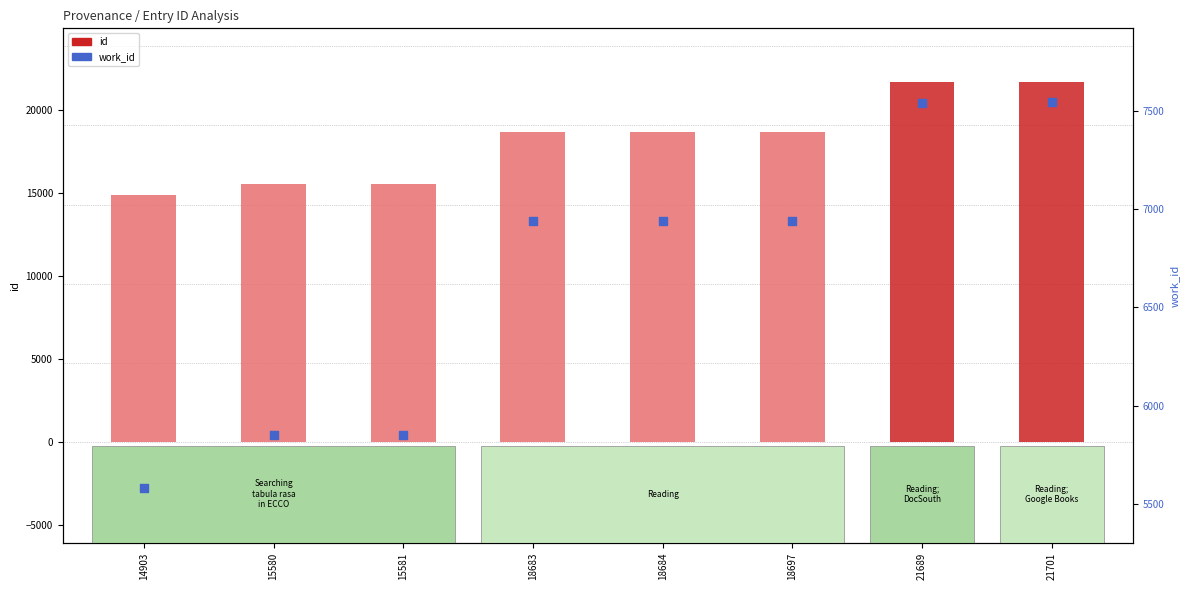

Which series contains the lowest Y value?

work_id